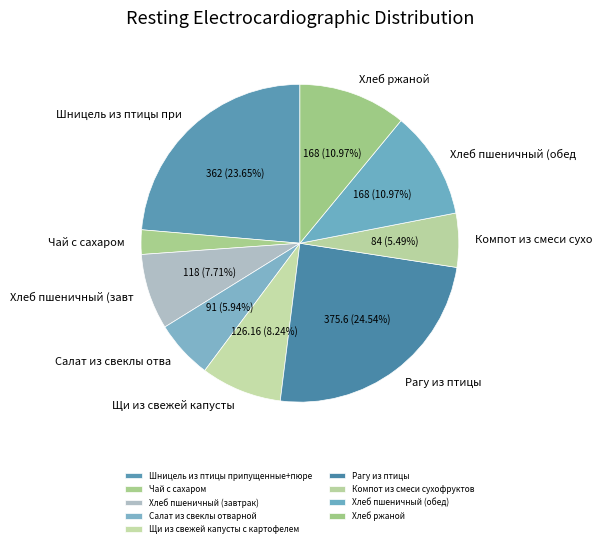

How many slices are in this pie chart?

9